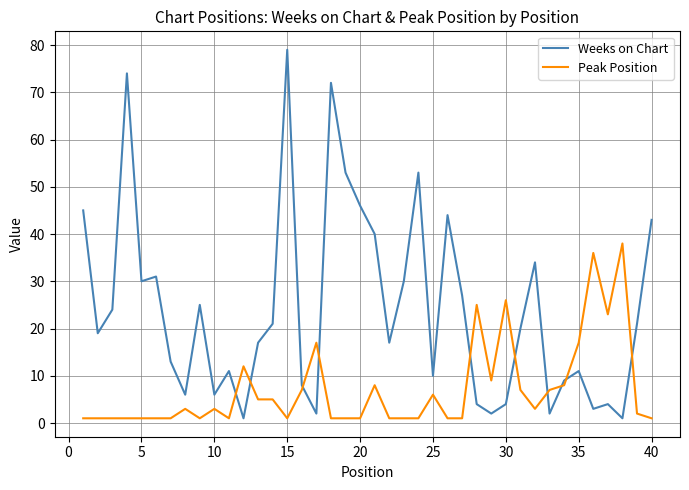

What is the lowest value of the Weeks on Chart series?

1